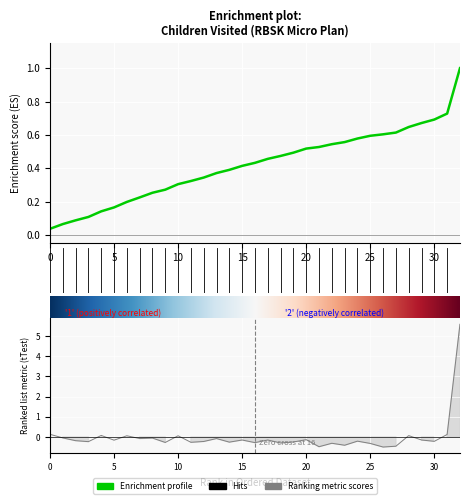

How many values are below zero?

26